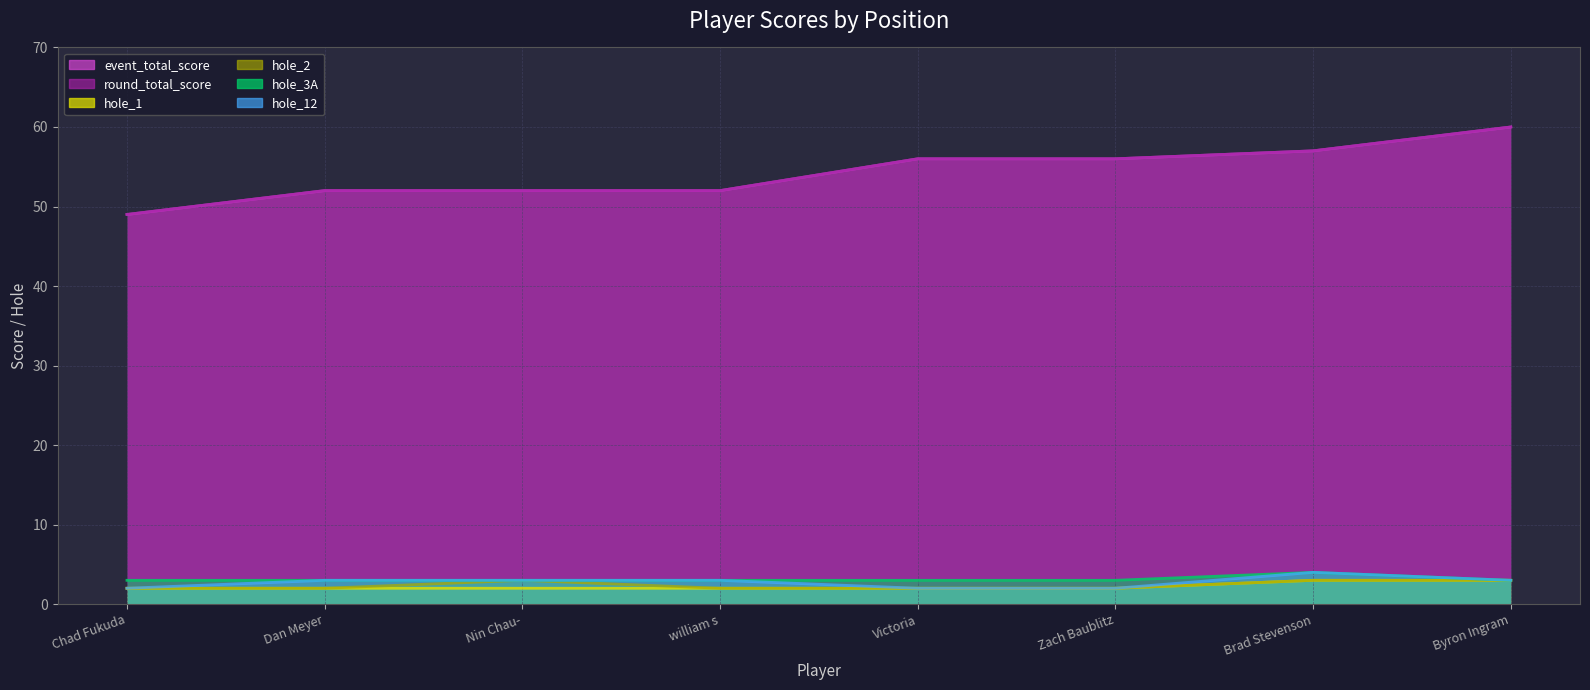

At which label does round_total_score first exceed 56?

Brad Stevenson